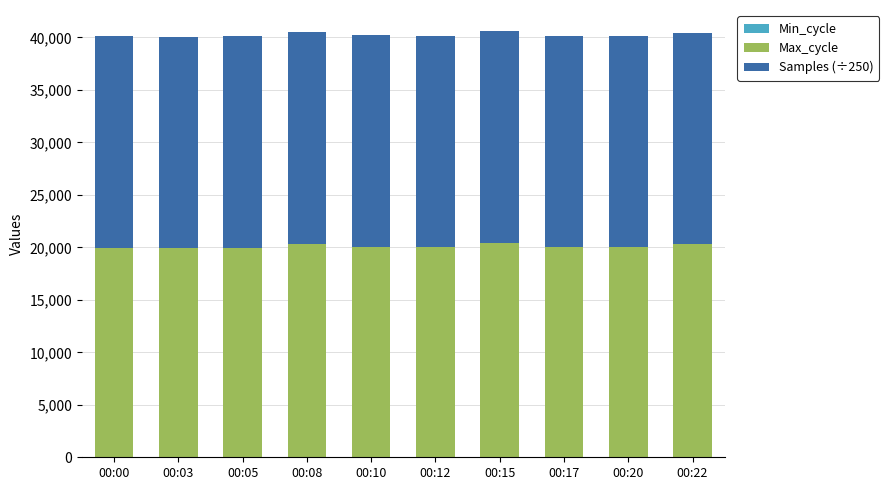

What is the total value across all series at 00:12?

40144.4